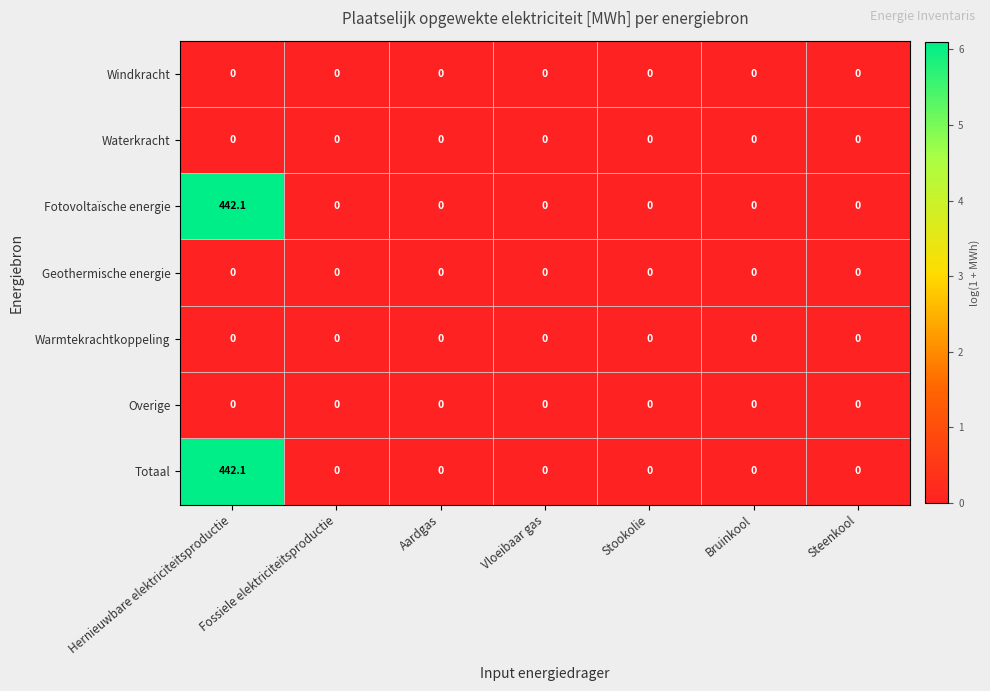

At which category does the chart reach its peak across all series?

Hernieuwbare elektriciteitsproductie